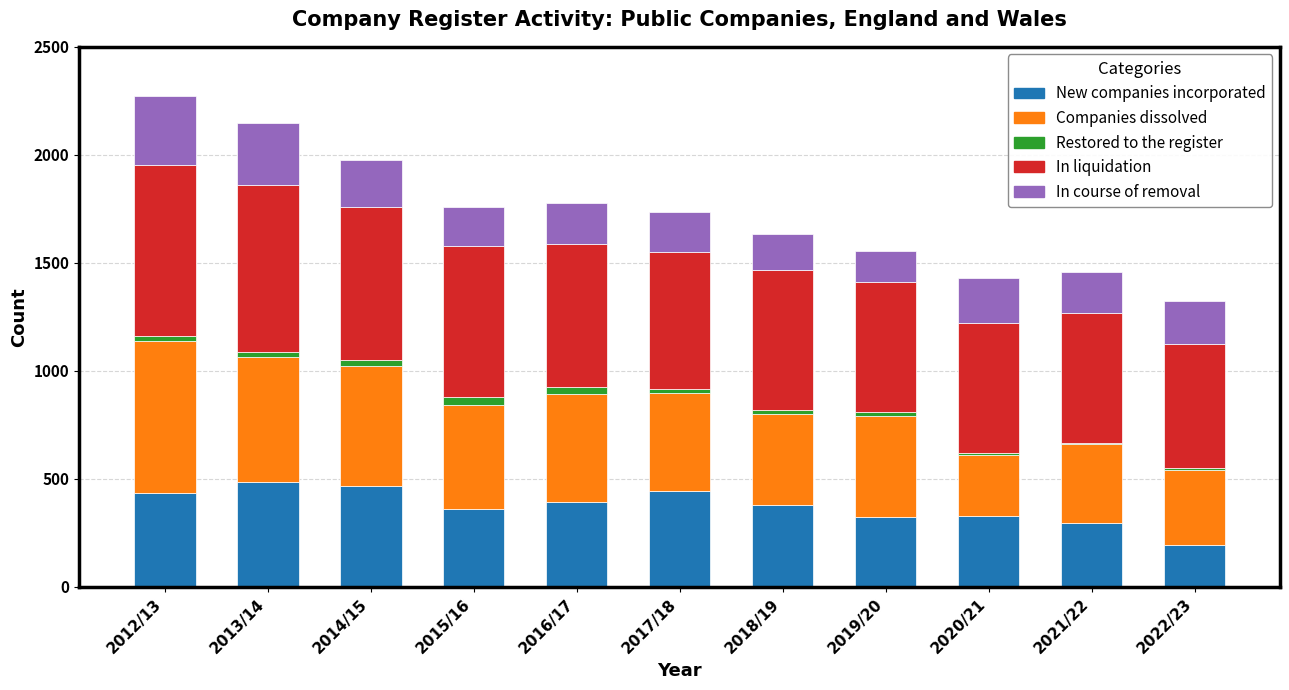

The value of New companies incorporated at 2020/21 is 326. True or false?

True